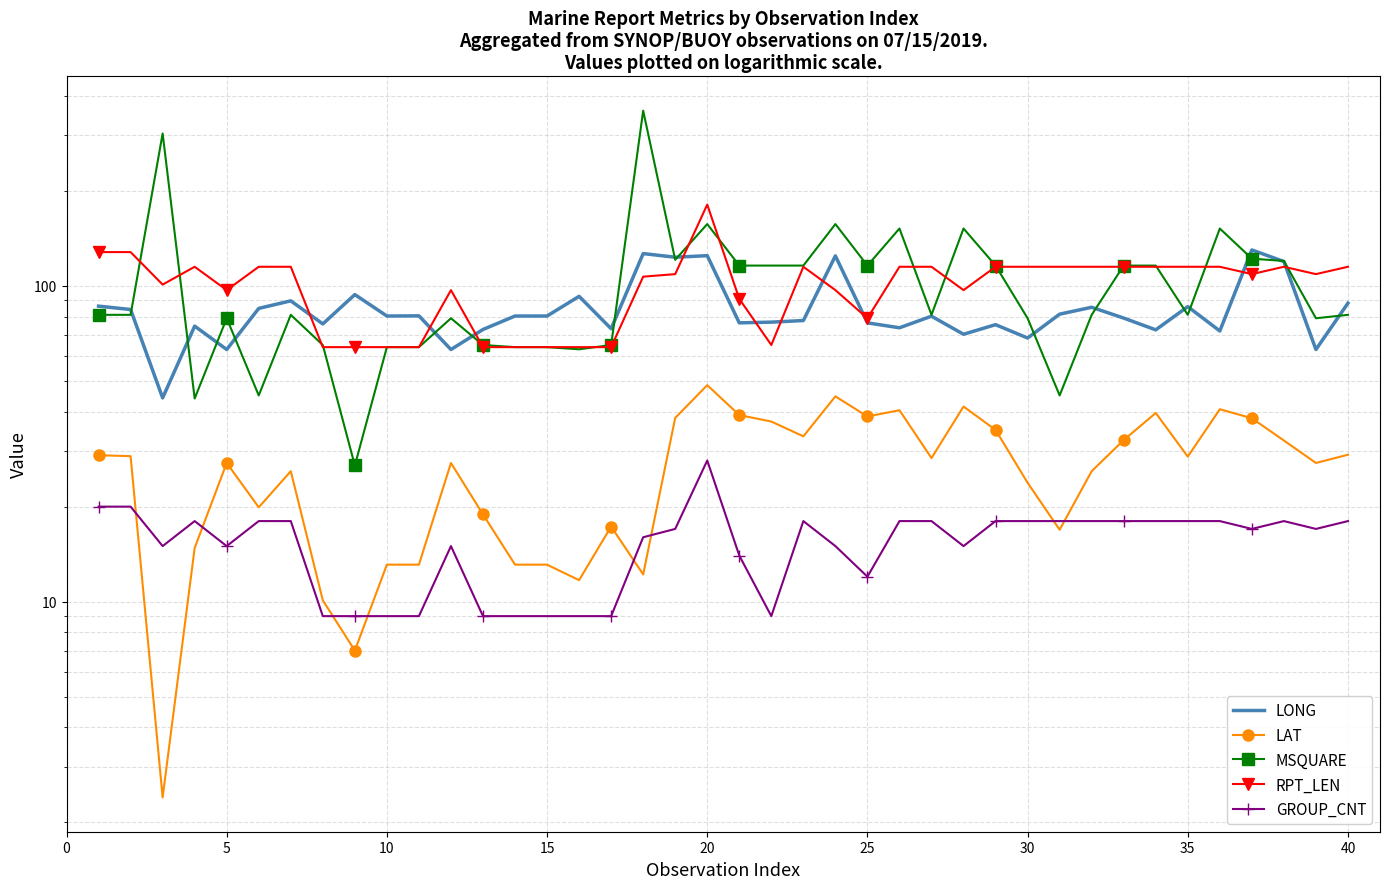

What is the approximate value of MSQUARE at 30?

81.0